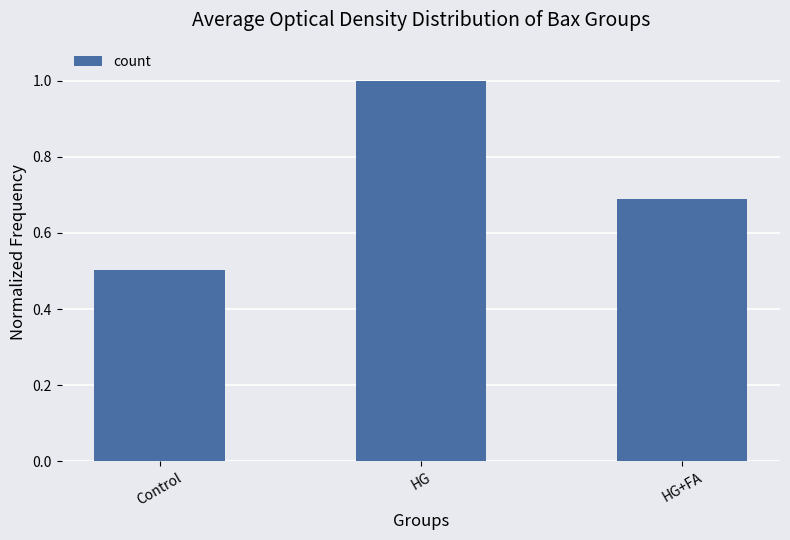

Are the bars horizontal?

No